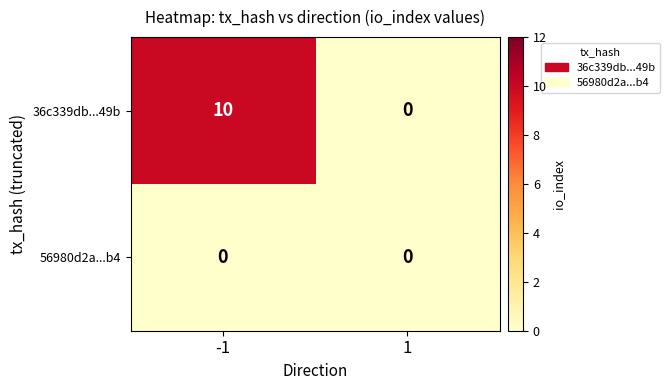

What is the difference between the 36c339db...49b values at 1 and -1?

10